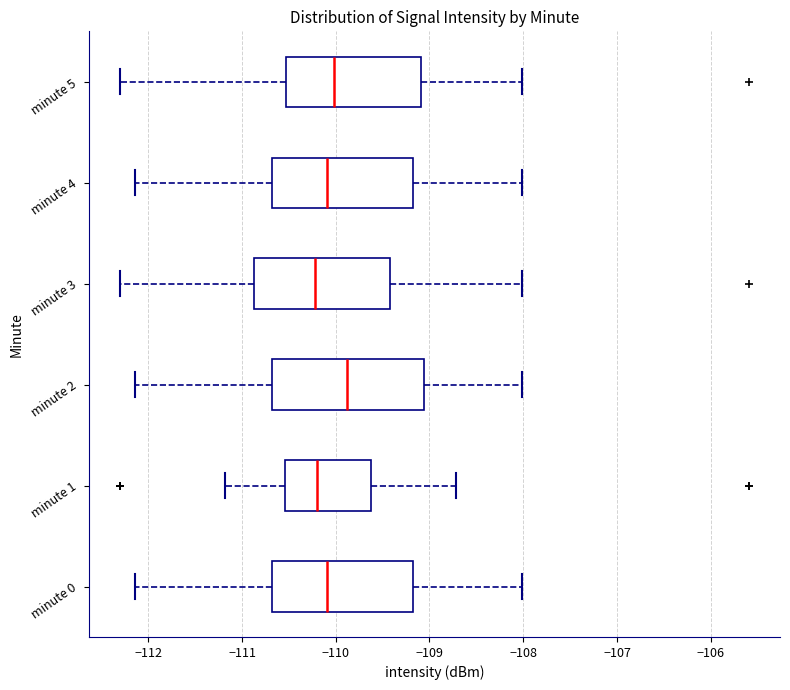

Where does the right whisker of the box for minute 4 end on the x-axis? The values are not printed on the chart, so give them approximately, as read against the axis.

-108.0